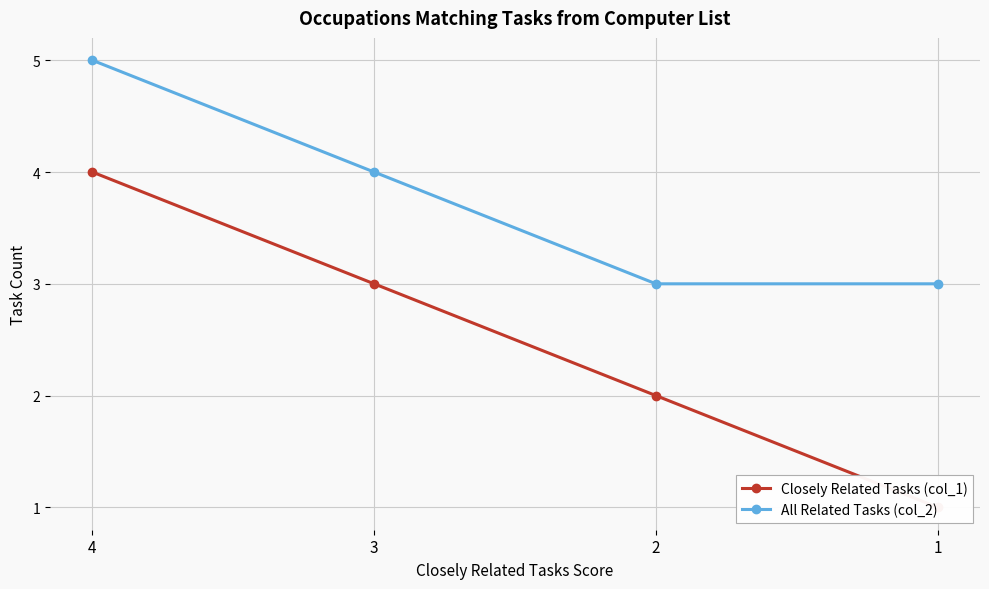

Count the Closely Related Tasks (col_1) values in the range 2 to 4.

3